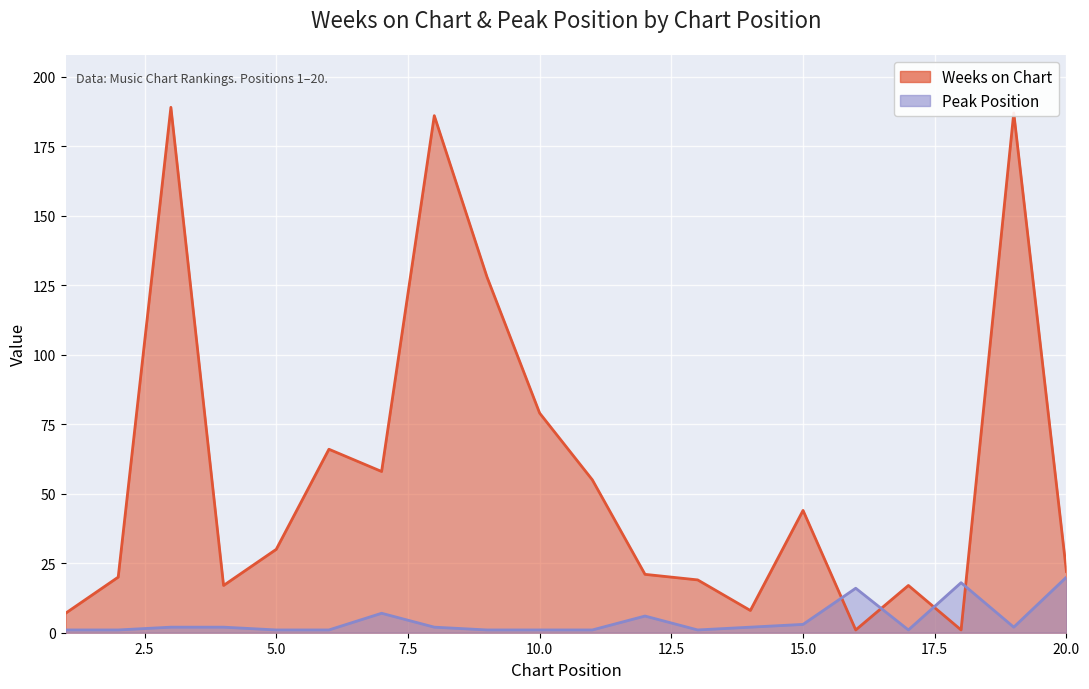

List the labels in order of Weeks on Chart value, largest first.

3, 19, 8, 9, 10, 6, 7, 11, 15, 5, 20, 12, 2, 13, 4, 17, 14, 1, 16, 18